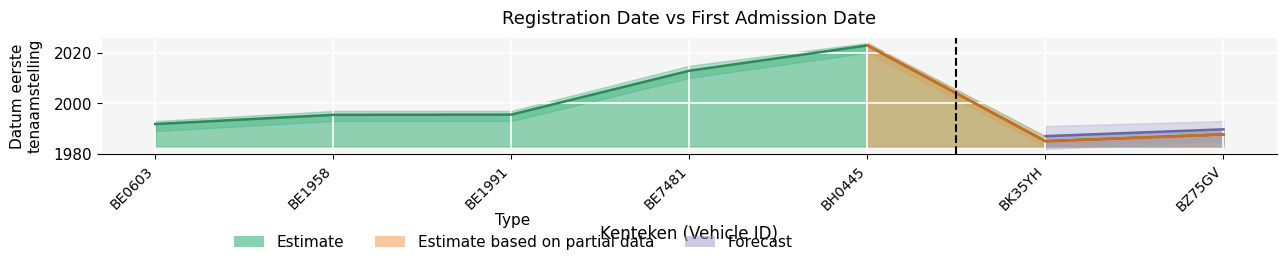

Which category has the highest value across all series?

BH0445